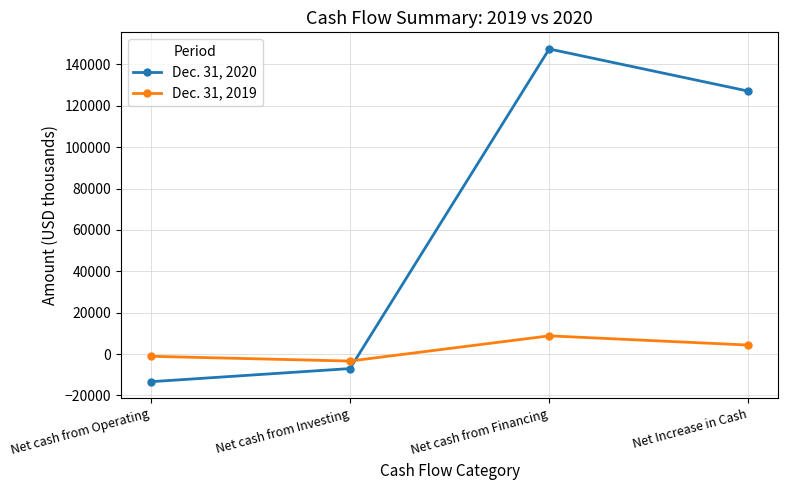

What is the maximum value for Dec. 31, 2020?

147428